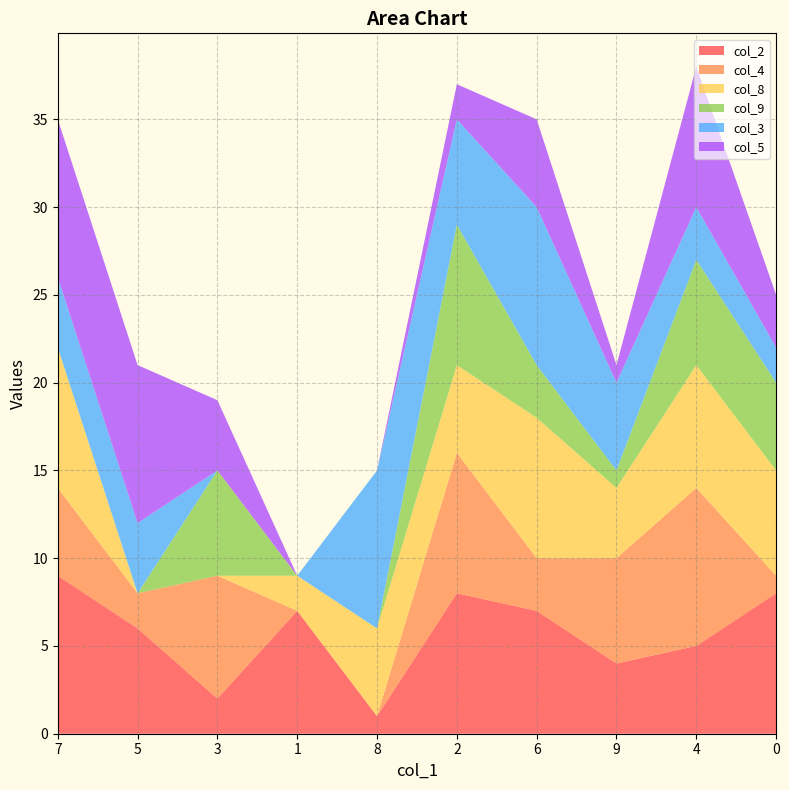

Reading left to right, extract all data points from this chart.

col_2: 7=9	5=6	3=2	1=7	8=1	2=8	6=7	9=4	4=5	0=8
col_4: 7=5	5=2	3=7	1=0	8=0	2=8	6=3	9=6	4=9	0=1
col_8: 7=8	5=0	3=0	1=2	8=5	2=5	6=8	9=4	4=7	0=6
col_9: 7=0	5=0	3=6	1=0	8=0	2=8	6=3	9=1	4=6	0=5
col_3: 7=4	5=4	3=0	1=0	8=9	2=6	6=9	9=5	4=3	0=2
col_5: 7=9	5=9	3=4	1=0	8=0	2=2	6=5	9=1	4=8	0=3